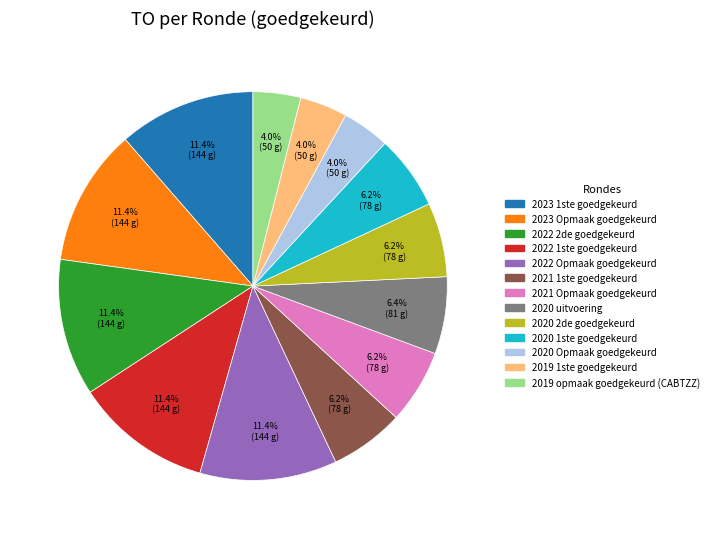

Is there a majority slice in this chart?

No